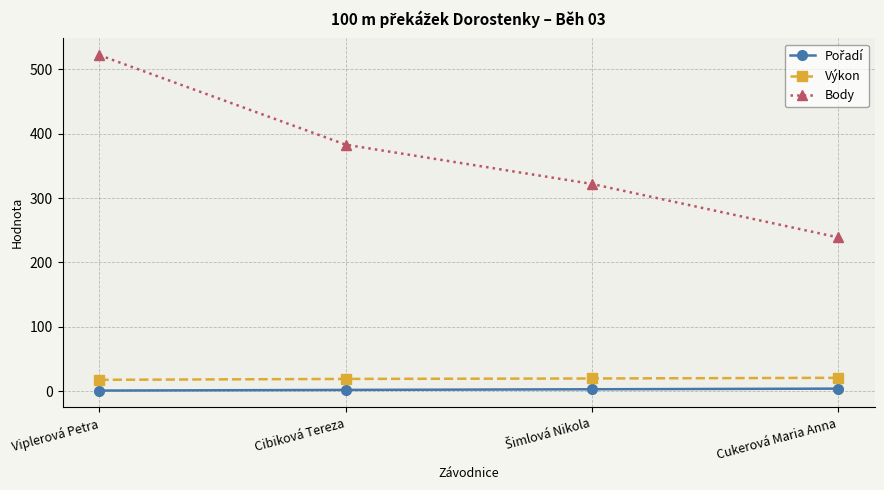

At which label does Body reach its minimum?

Cukerová Maria Anna